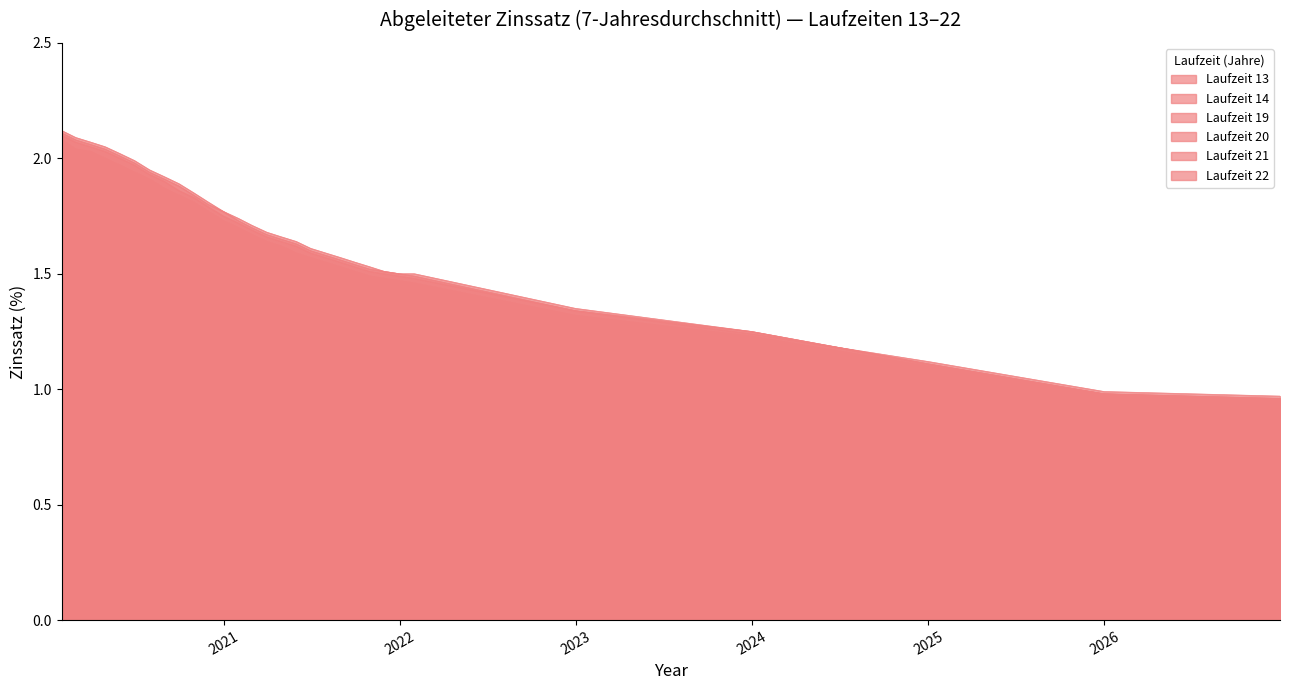

How many distinct data groups are displayed?

6